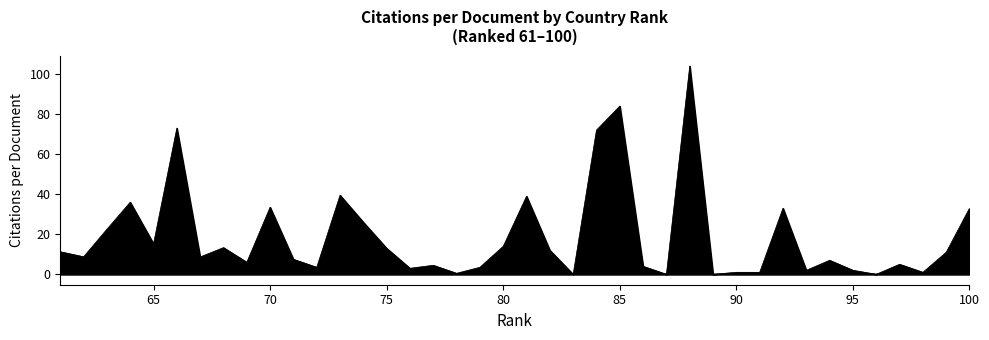

Is it true that the value at 83 is 56.2?

False